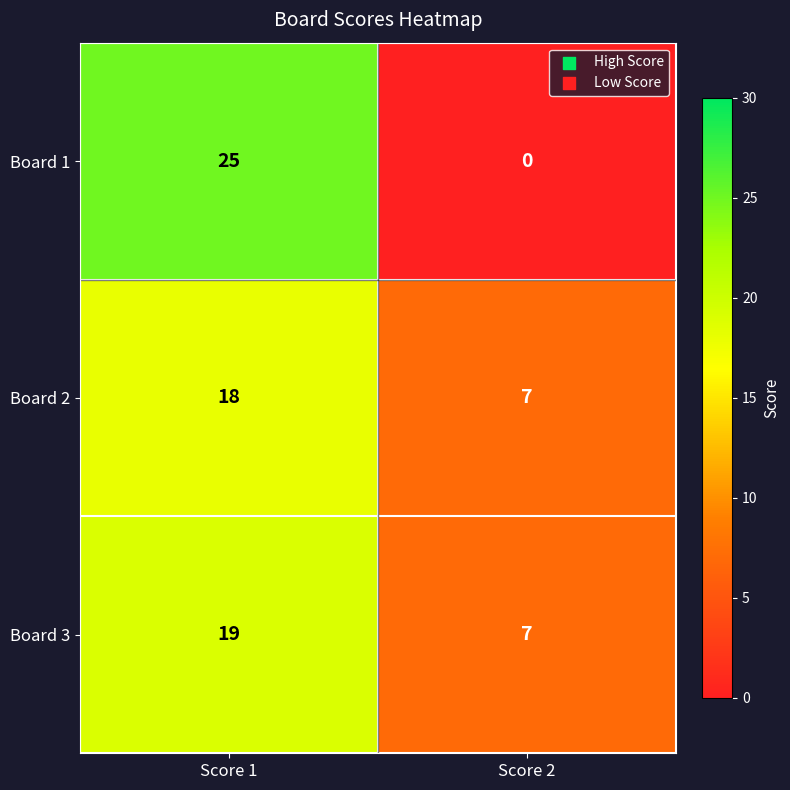

Between Score 1 and Score 2, which series saw the biggest shift?

Board 1